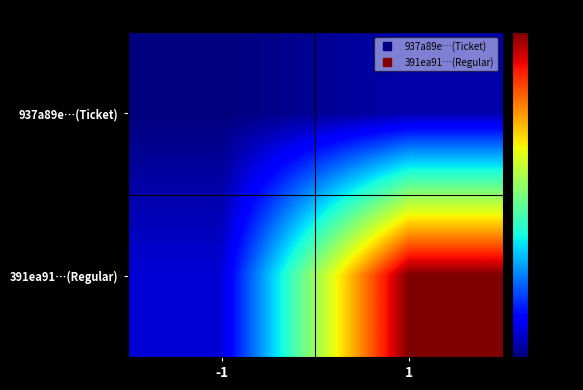

List the series in order of their overall mean, highest first.

391ea91…(Regular), 937a89e…(Ticket)